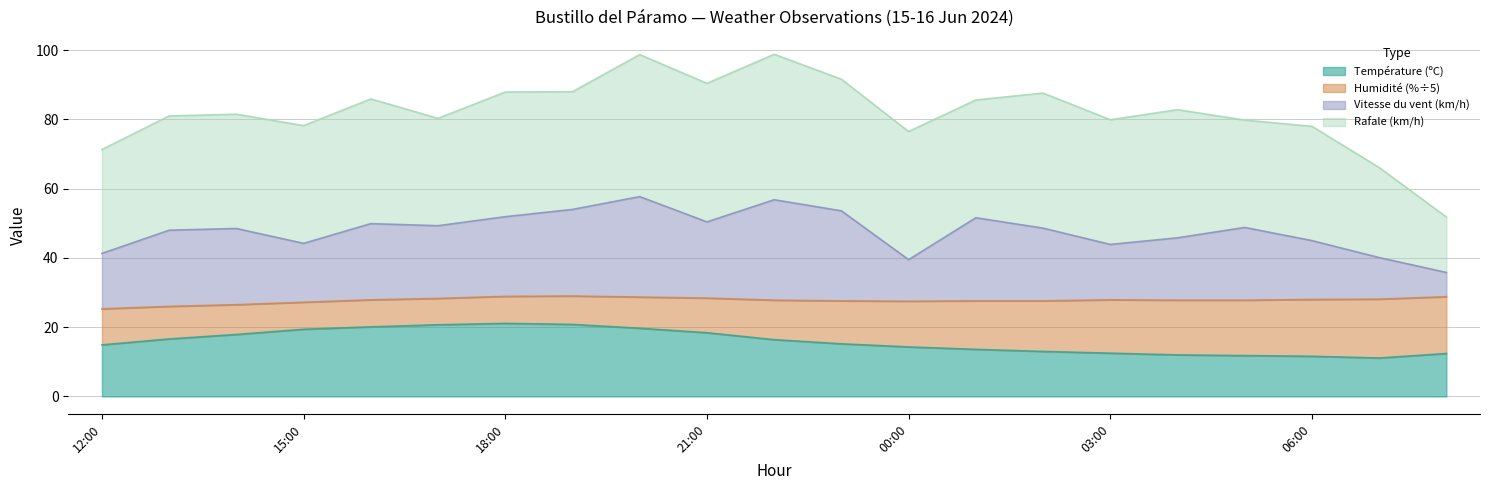

True or false: Vitesse du vent (km/h) has more than 1 interior local peaks.

True